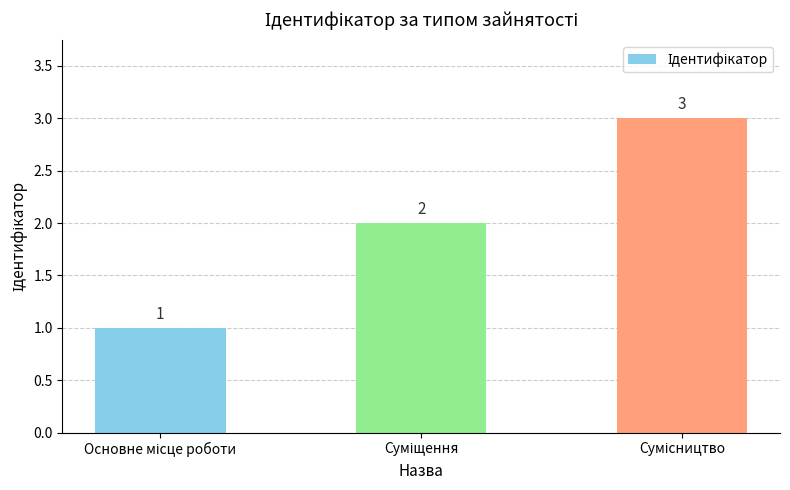

What is the difference between the second highest and minimum values?

1